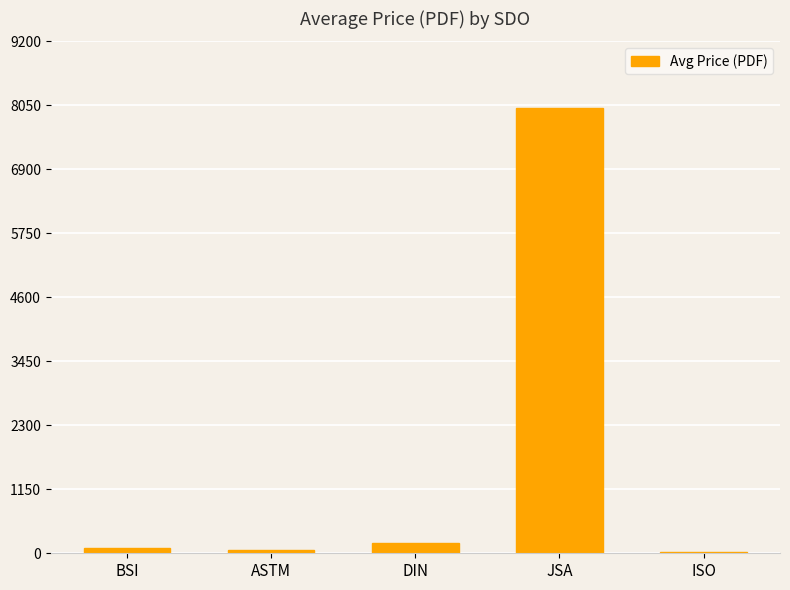

Are the bars grouped side by side (vs. stacked)?

No